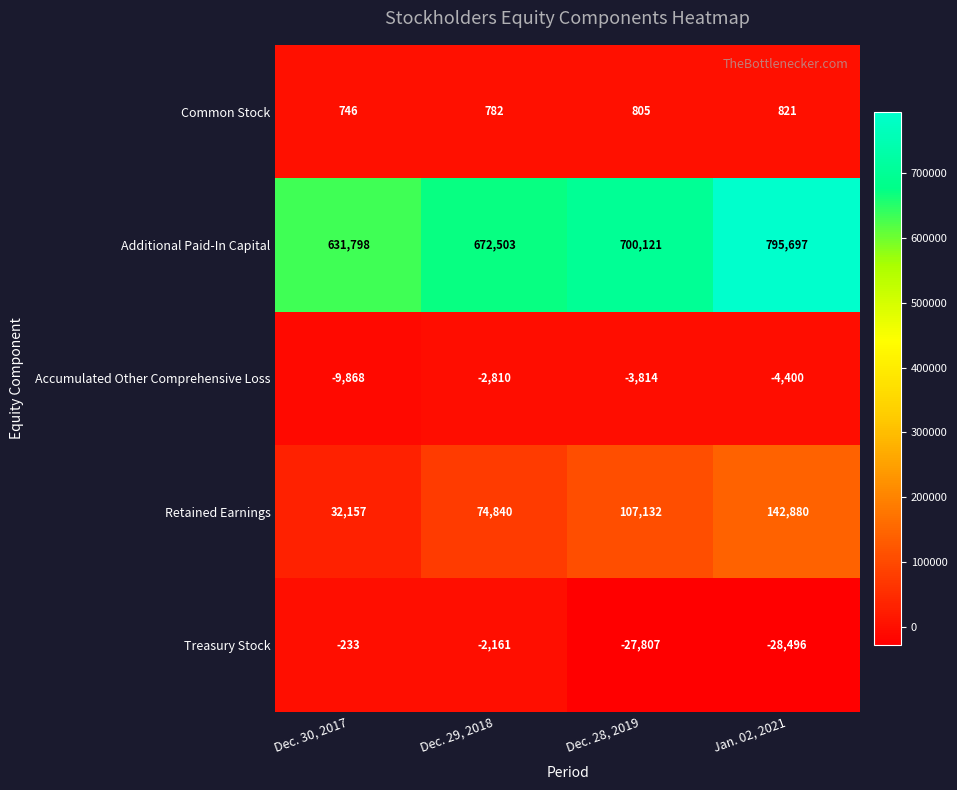

What is the difference between the Additional Paid-In Capital values at Dec. 29, 2018 and Jan. 02, 2021?

123194